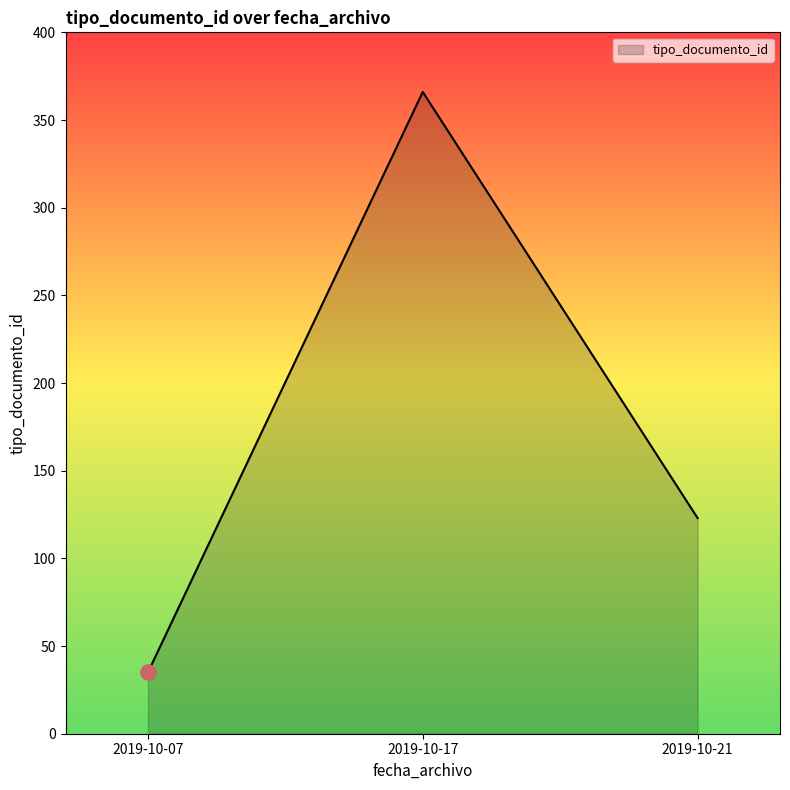

Between 2019-10-17 and 2019-10-21, which is larger?

2019-10-17